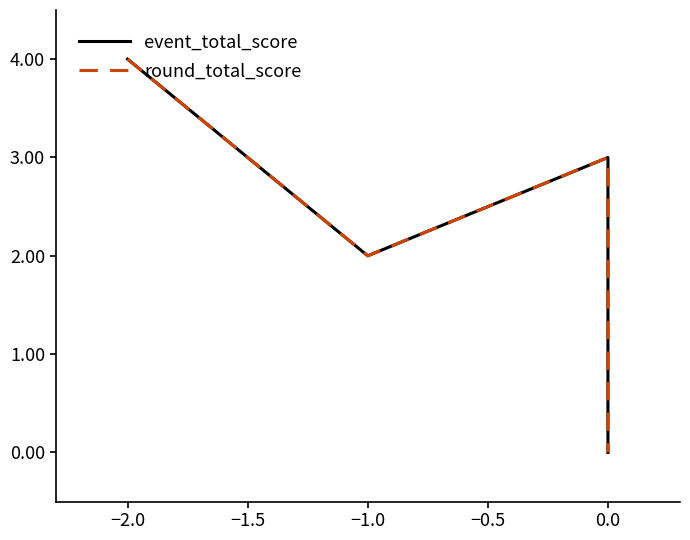

Reading right to left, list all the values displayed in this chart.

event_total_score: 0	3	2	4	4
round_total_score: 0	3	2	4	4